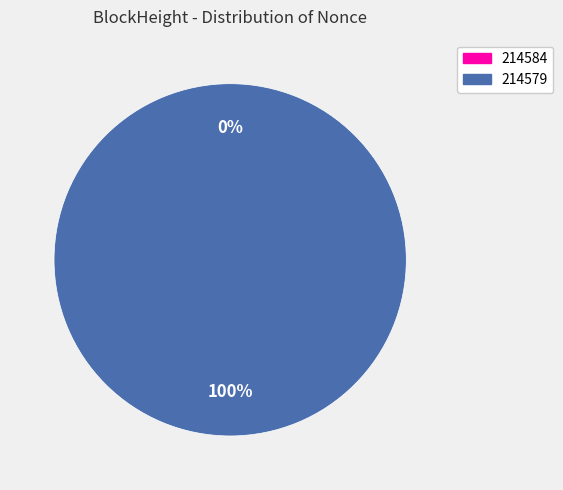

What is the change in value from 214584 to 214579?

+2932